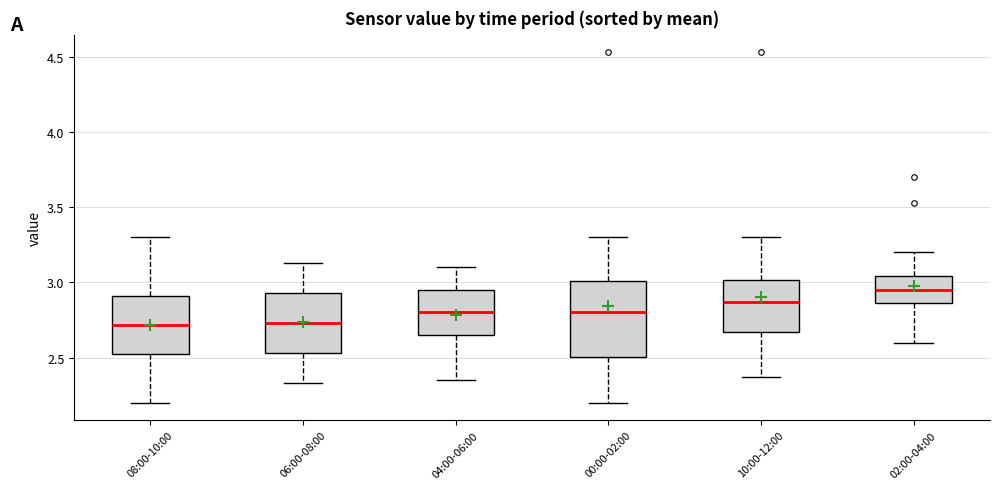

Where does the median line of the box for 02:00-04:00 sit on the y-axis? The values are not printed on the chart, so give them approximately, as read against the axis.

2.95